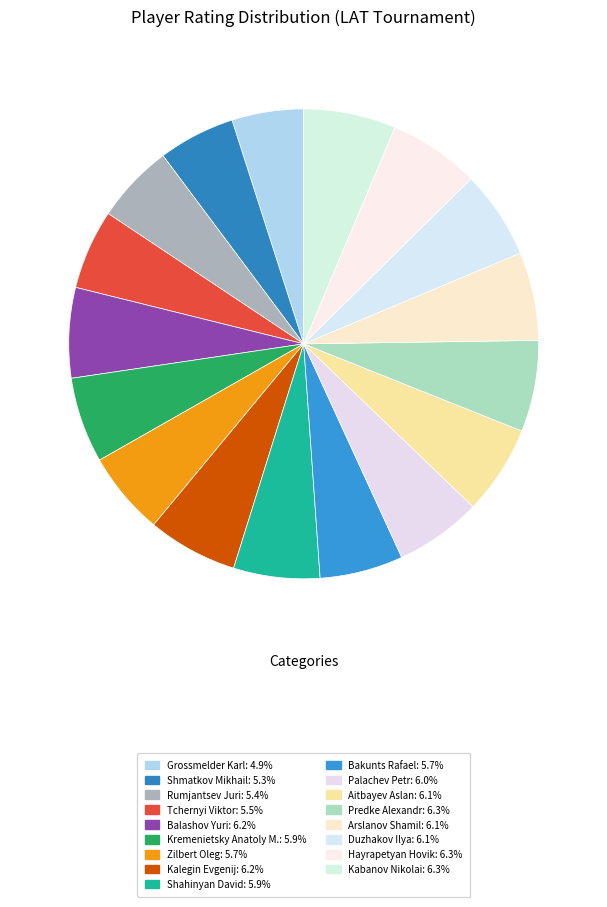

Combined, do Rumjantsev Juri and Arslanov Shamil account for over 50%?

No